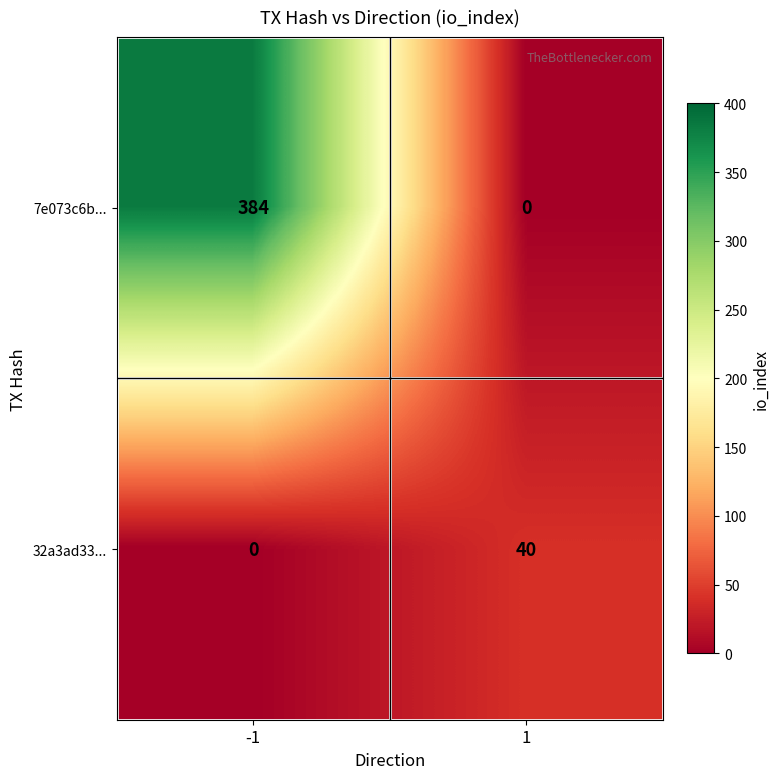

At which category is the sum across all series the highest?

-1